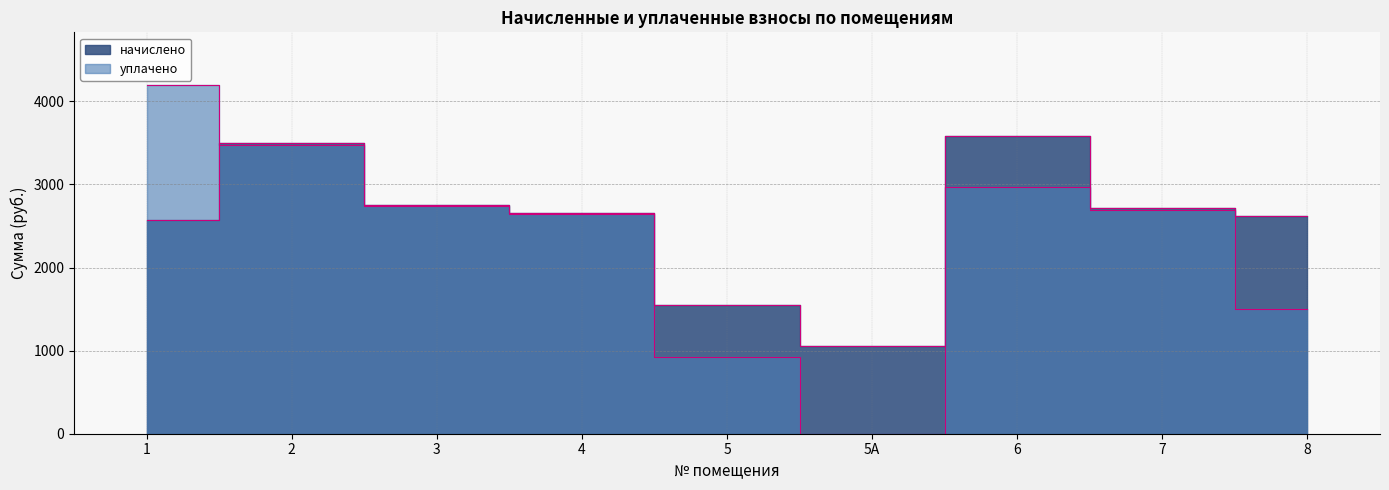

What position from the left is 4?

4